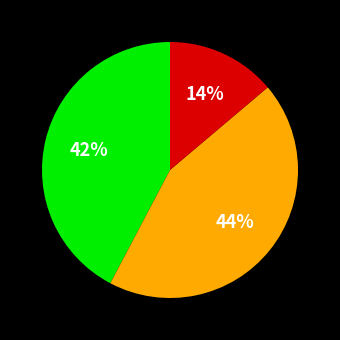

To the nearest percent, what is the difference between the largest and smallest slice percentages?

30%